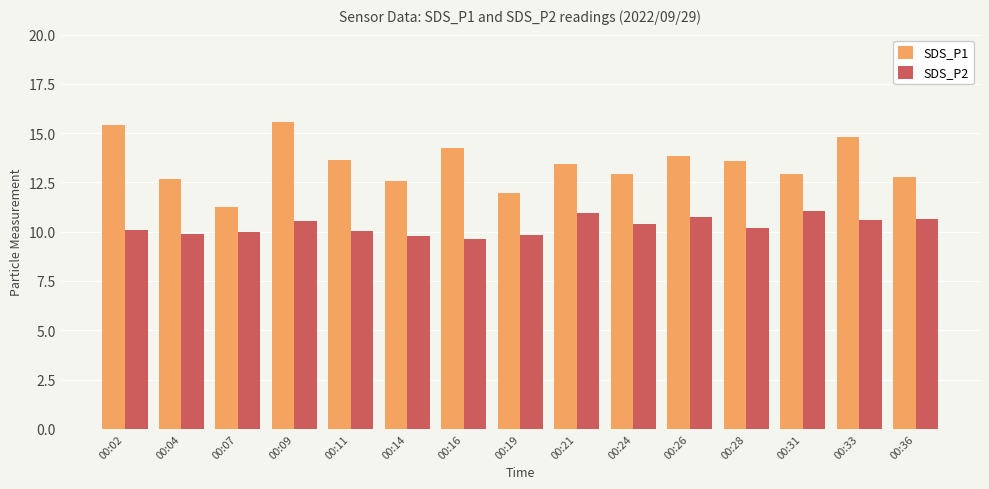

At 00:21, list the series in order from smallest to largest.

SDS_P2, SDS_P1